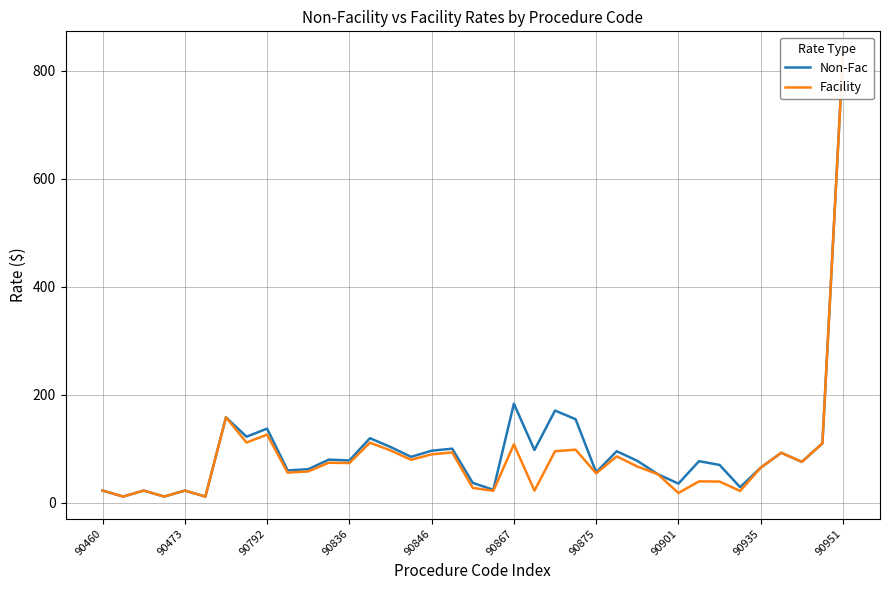

What is the average value of the Non-Fac series?

98.1